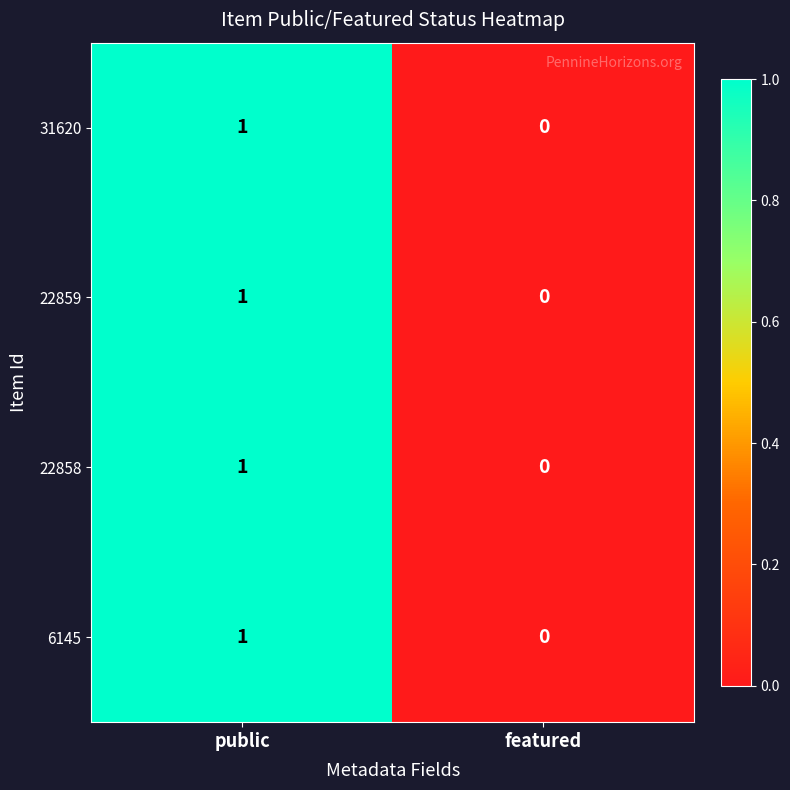

The 31620 series shows 0 at featured. True or false?

True